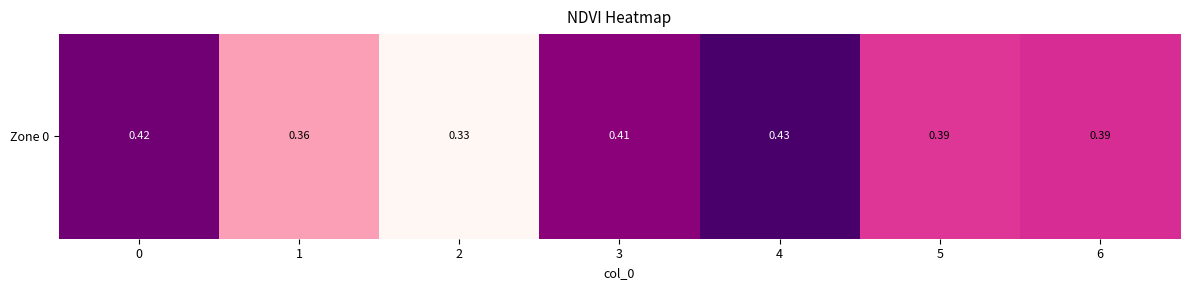

At which category does the chart reach its peak across all series?

4